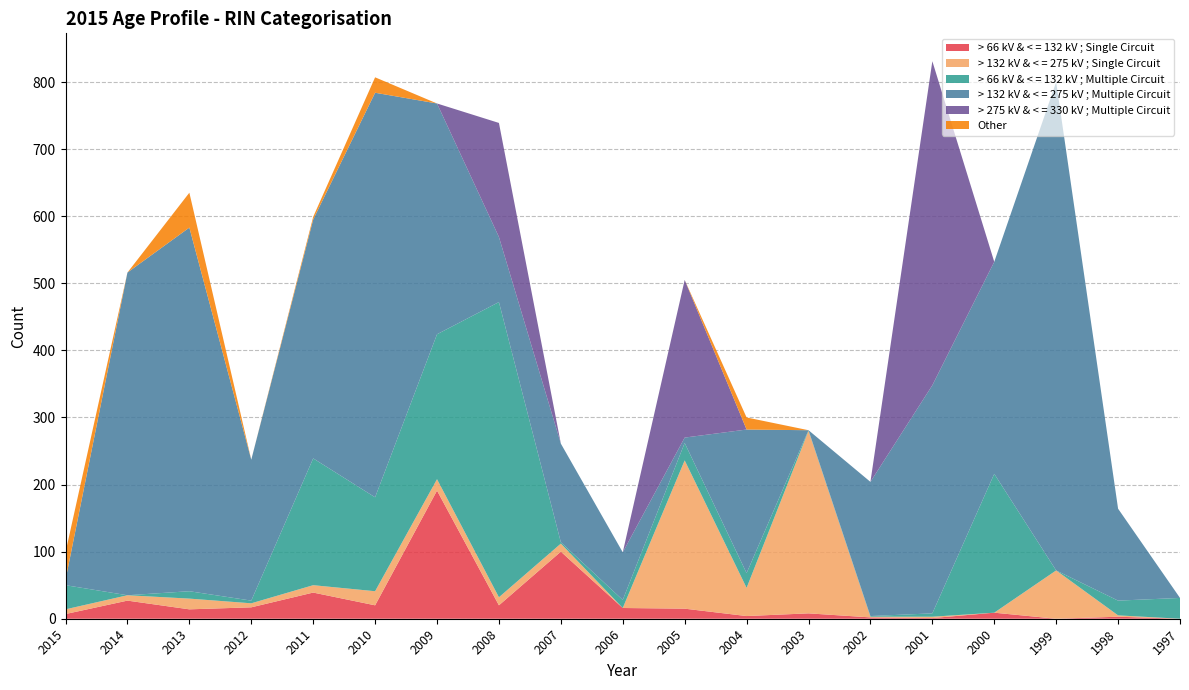

Reading left to right, extract all data points from this chart.

> 66 kV & < = 132 kV ; Single Circuit: 2015=7	2014=27	2013=14	2012=17	2011=39	2010=20	2009=191	2008=20	2007=100	2006=16	2005=15	2004=4	2003=8	2002=2	2001=1	2000=9	1999=0	1998=3	1997=0
> 132 kV & < = 275 kV ; Single Circuit: 2015=7	2014=8	2013=16	2012=6	2011=11	2010=21	2009=17	2008=12	2007=12	2006=0	2005=221	2004=42	2003=272	2002=1	2001=2	2000=0	1999=72	1998=2	1997=0
> 66 kV & < = 132 kV ; Multiple Circuit: 2015=36	2014=0	2013=11	2012=4	2011=189	2010=140	2009=216	2008=440	2007=2	2006=12	2005=26	2004=22	2003=1	2002=1	2001=5	2000=207	1999=0	1998=22	1997=31
> 132 kV & < = 275 kV ; Multiple Circuit: 2015=8	2014=481	2013=542	2012=210	2011=356	2010=603	2009=344	2008=97	2007=147	2006=71	2005=8	2004=214	2003=0	2002=200	2001=340	2000=316	1999=728	1998=137	1997=0
> 275 kV & < = 330 kV ; Multiple Circuit: 2015=0	2014=0	2013=0	2012=0	2011=0	2010=0	2009=0	2008=170	2007=0	2006=0	2005=235	2004=0	2003=0	2002=0	2001=483	2000=0	1999=0	1998=0	1997=0
Other: 2015=41	2014=0	2013=52	2012=0	2011=4	2010=23	2009=0	2008=0	2007=0	2006=0	2005=0	2004=18	2003=0	2002=0	2001=0	2000=0	1999=0	1998=0	1997=0